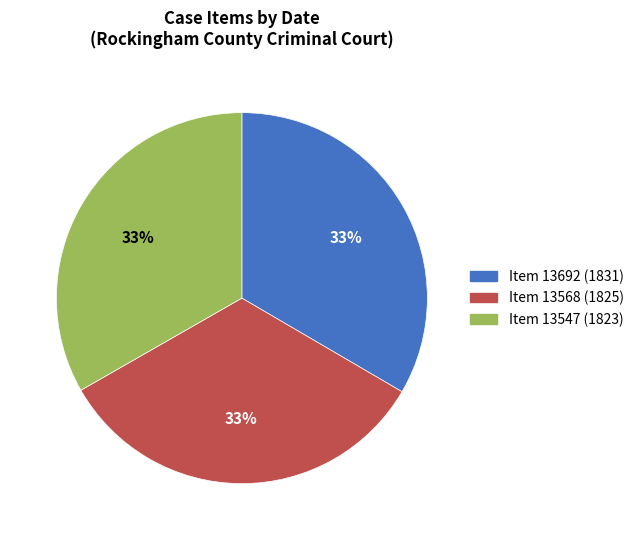

To the nearest percent, what is the average slice percentage?

33%